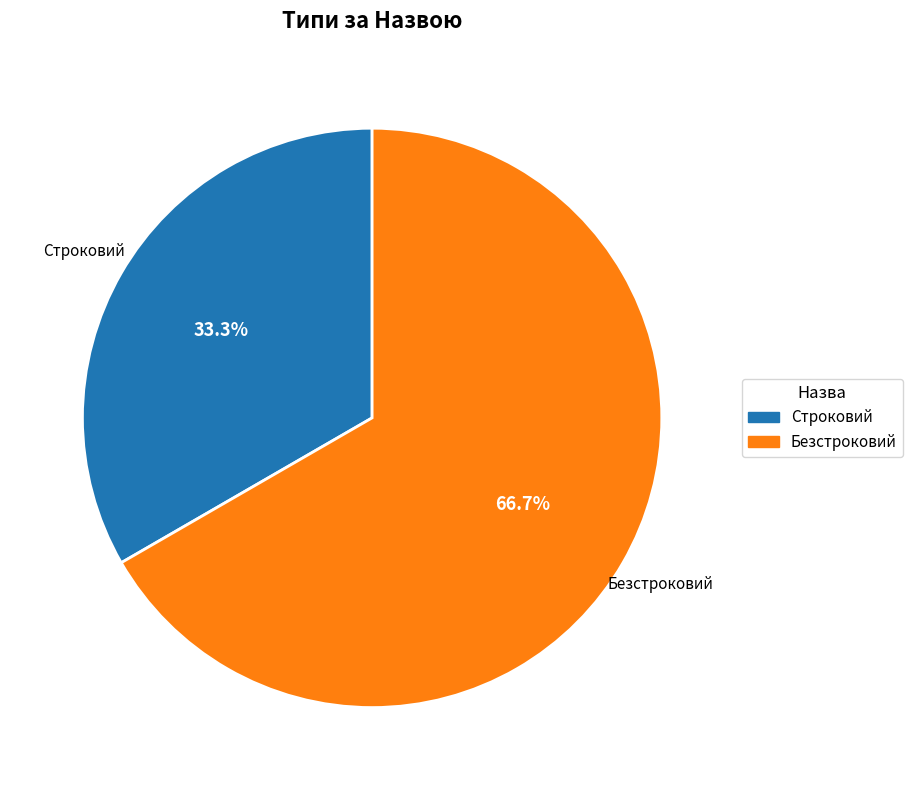

Which has a higher value, Безстроковий or Строковий?

Безстроковий